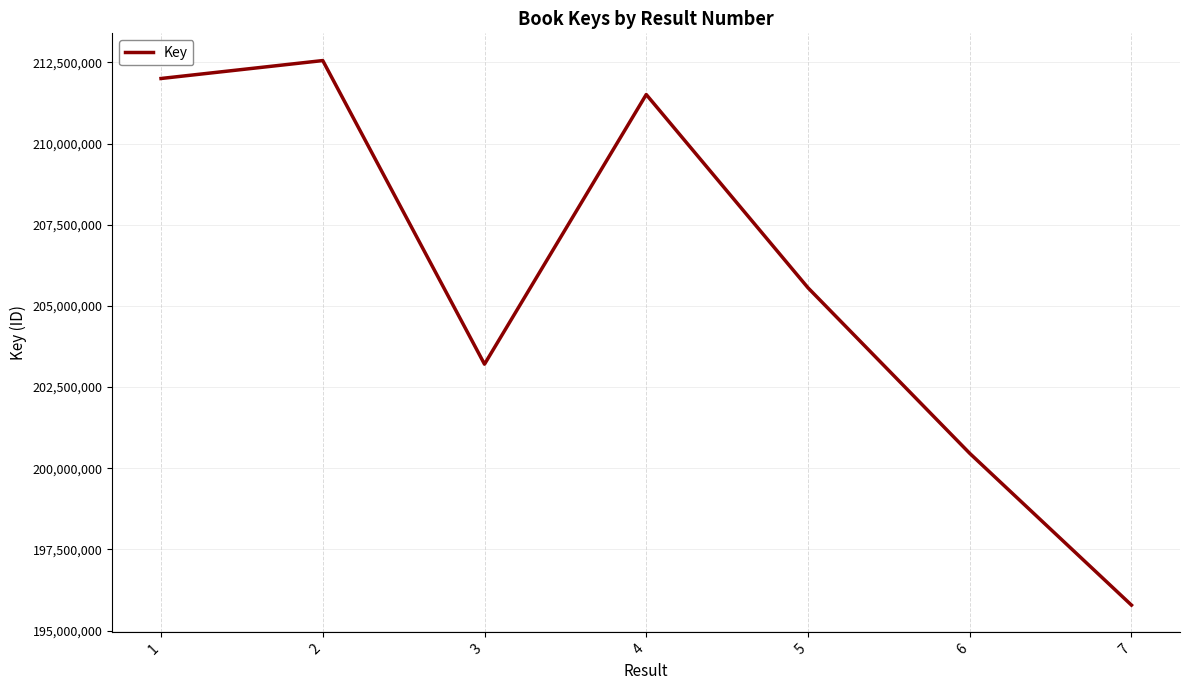

Where is the data nearest to the value 204170417?

3